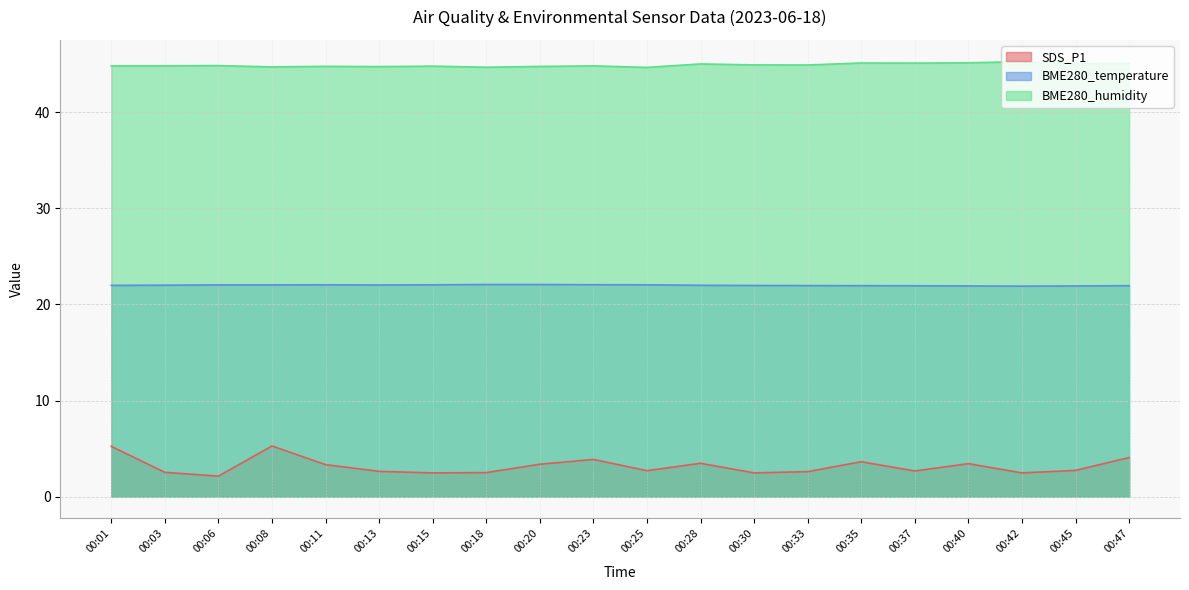

In BME280_temperature, how many points are lower than both neighbors (excluding endpoints)?

2